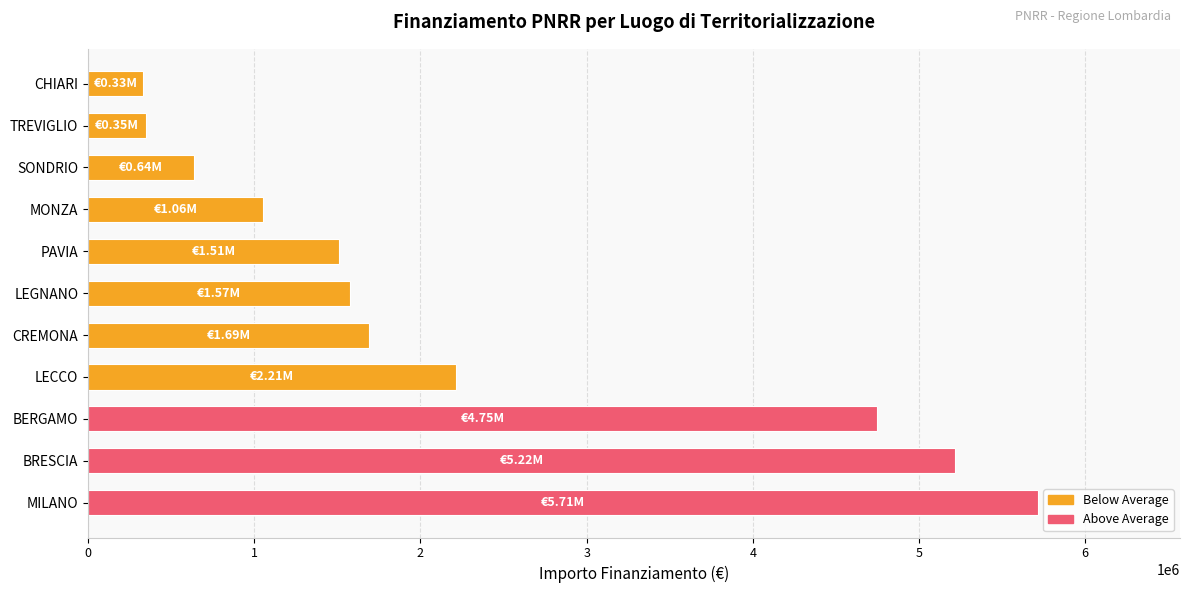

What is the difference between the second highest and second lowest values?

4871060